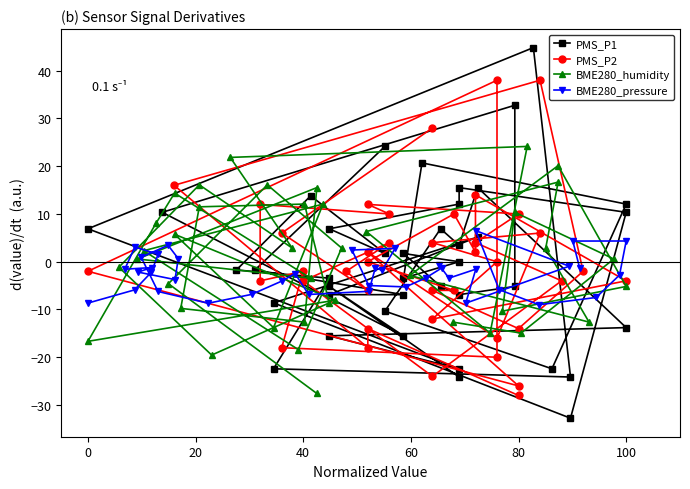

What is the difference between the maximum and second lowest values in the BME280_pressure series?

15.2